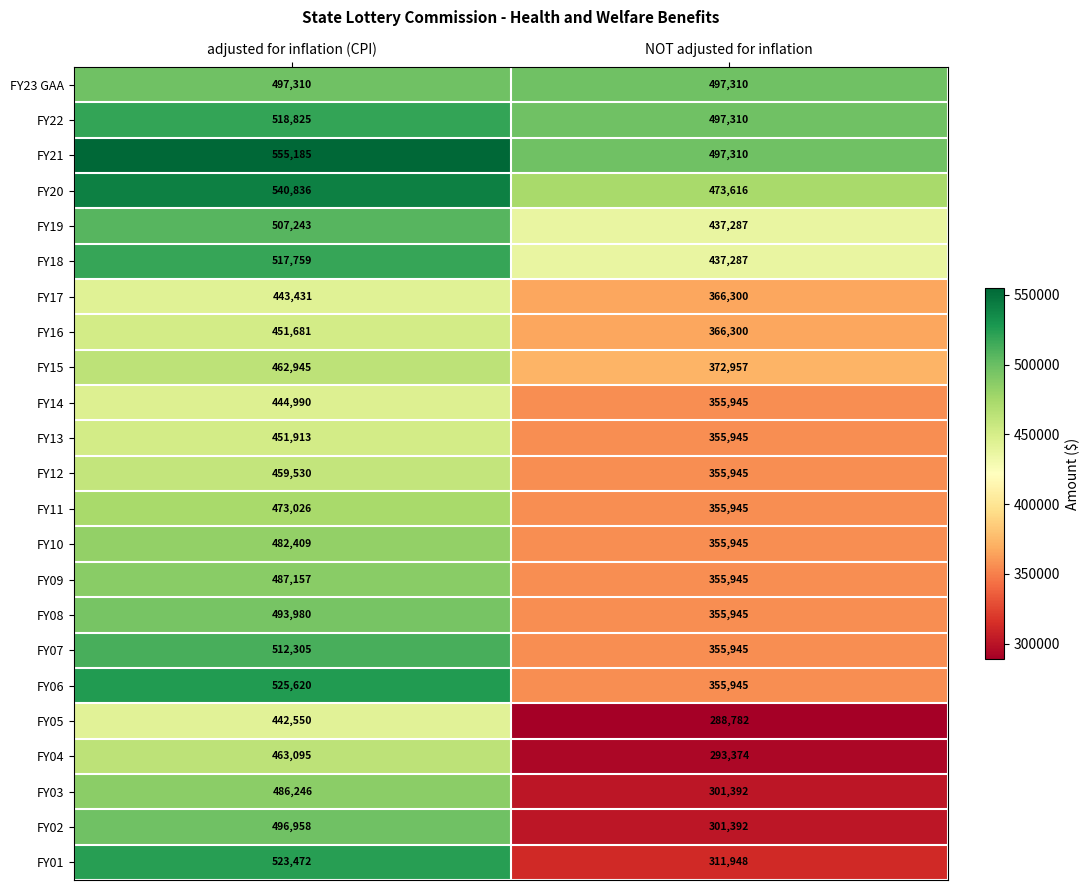

Rank the series by their maximum value, from highest to lowest.

FY21, FY20, FY06, FY01, FY22, FY18, FY07, FY19, FY23 GAA, FY02, FY08, FY09, FY03, FY10, FY11, FY04, FY15, FY12, FY13, FY16, FY14, FY17, FY05